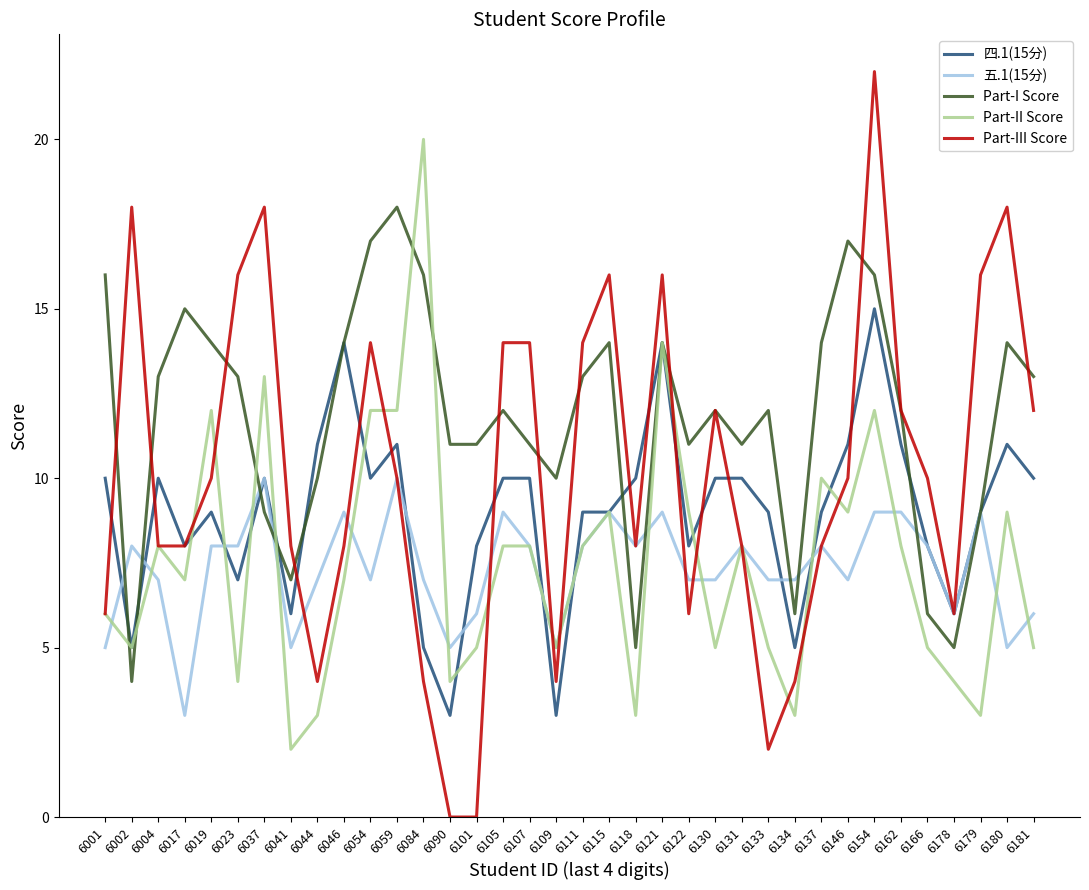

Which series changed the most between 6105 and 6118?

Part-I Score